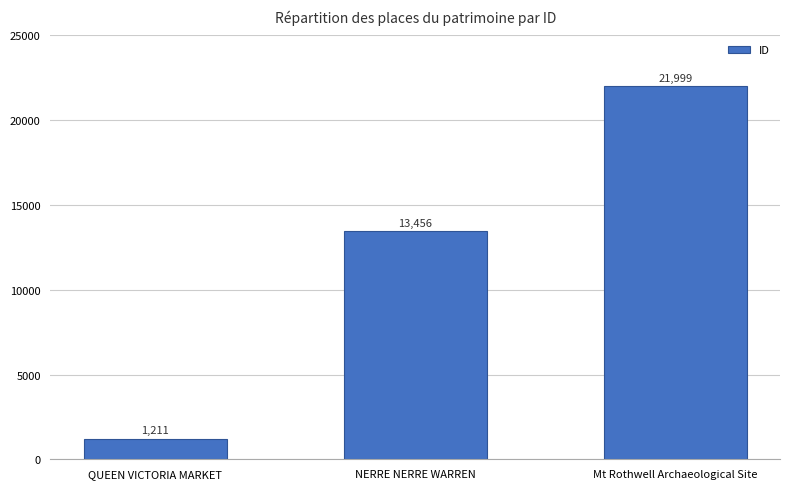

Reading left to right, extract all data points from this chart.

1211	13456	21999